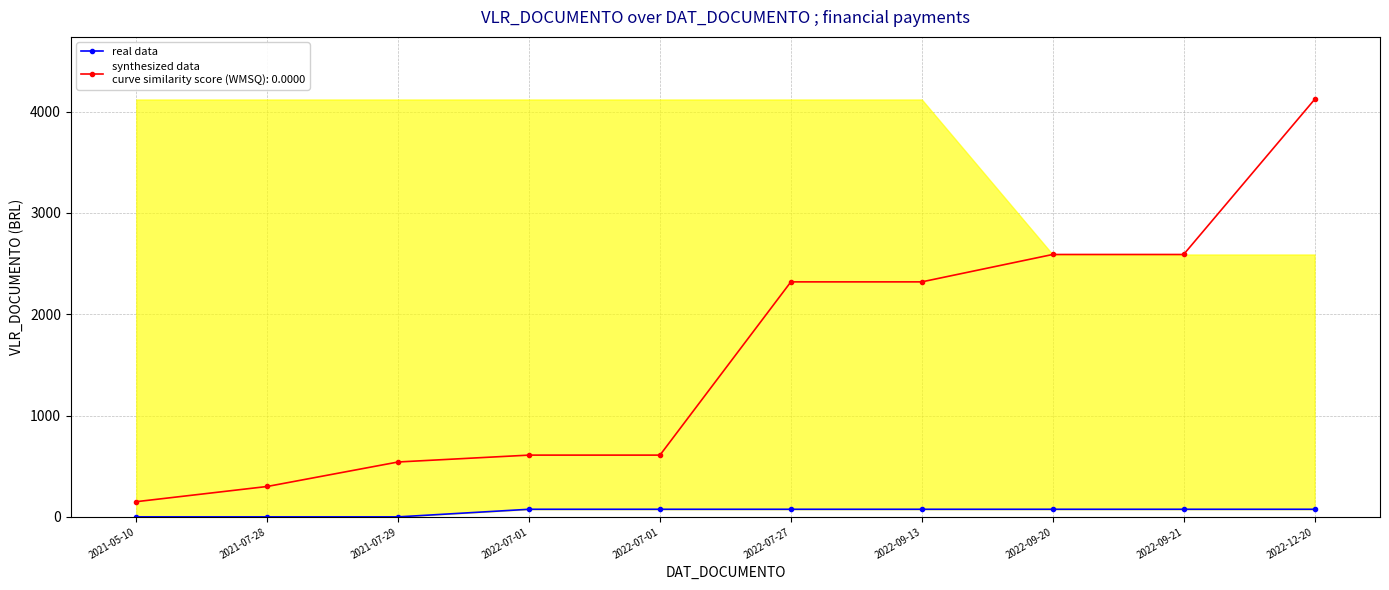

What is the label of the 6th point from the left?

2022-07-27